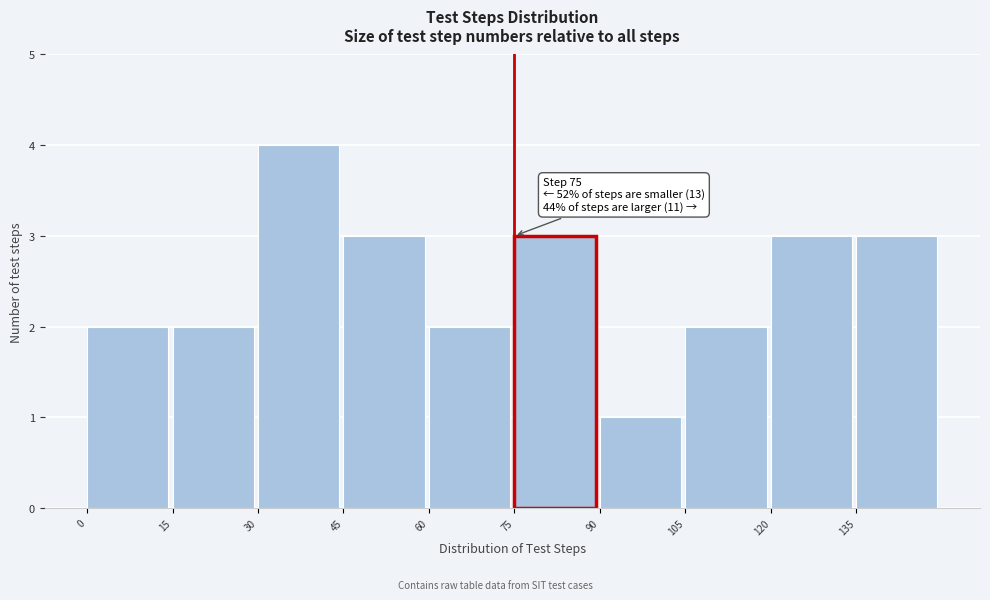

Which range on the x-axis has the tallest bar?

30 to 45